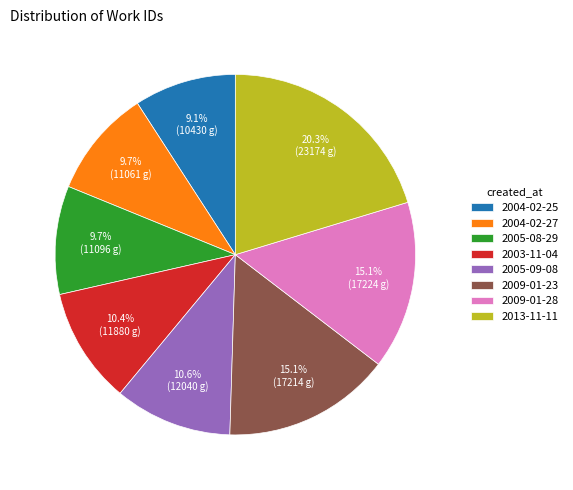

Is 2005-09-08 the majority of the pie?

No